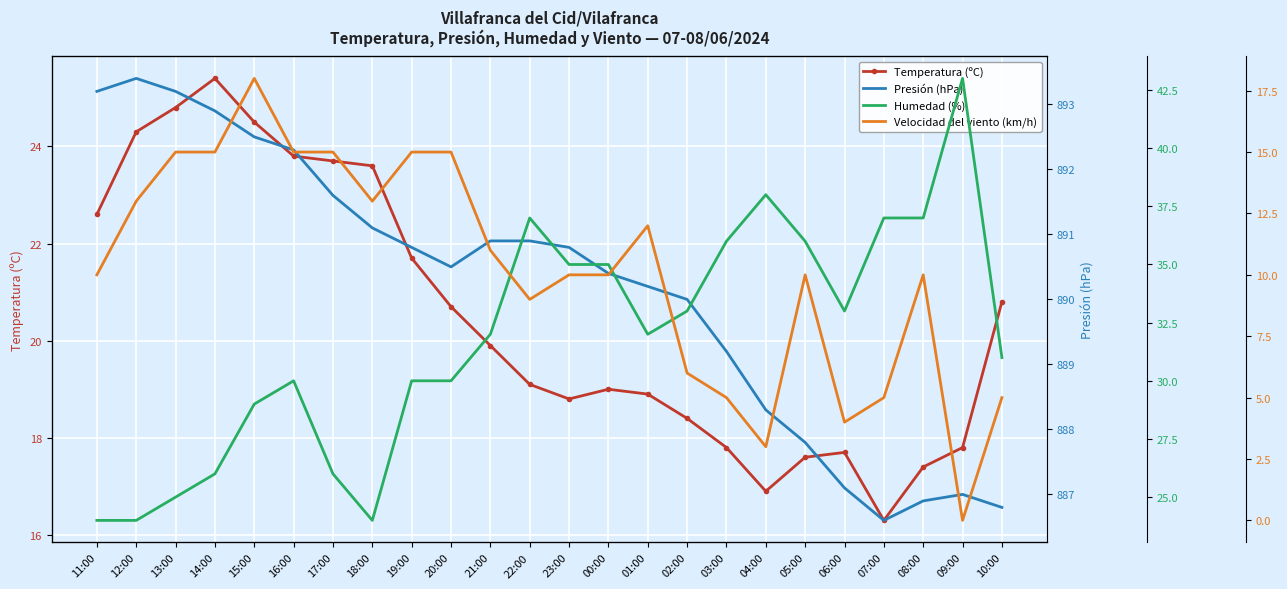

At which label does Velocidad del viento (km/h) first exceed 10?

12:00